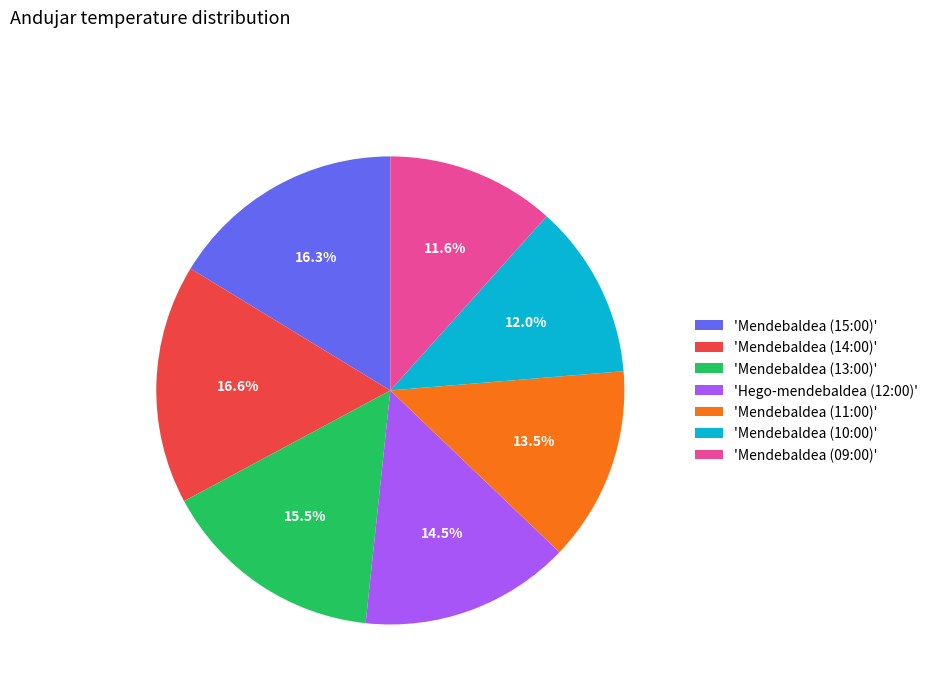

Does any single category account for the majority?

No